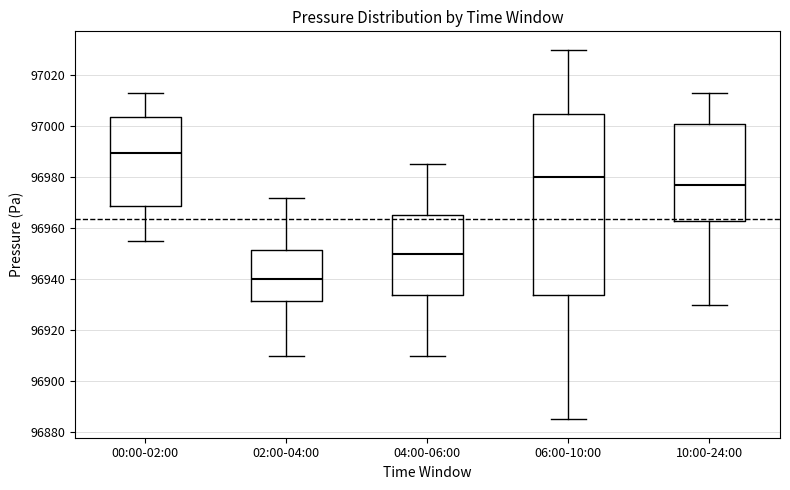

Reading left to right, transcribe this box plot: for each box, give where its median line is, the range the box spans, and where its two whiskers end, as read against the y-axis. The values are not printed on the chart, so give them approximately, as read against the axis.

00:00-02:00: median 96990, box 96968 to 97004, whiskers 96956 to 97012
02:00-04:00: median 96940, box 96932 to 96952, whiskers 96910 to 96972
04:00-06:00: median 96950, box 96934 to 96966, whiskers 96910 to 96986
06:00-10:00: median 96980, box 96934 to 97006, whiskers 96886 to 97030
10:00-24:00: median 96976, box 96962 to 97000, whiskers 96930 to 97012